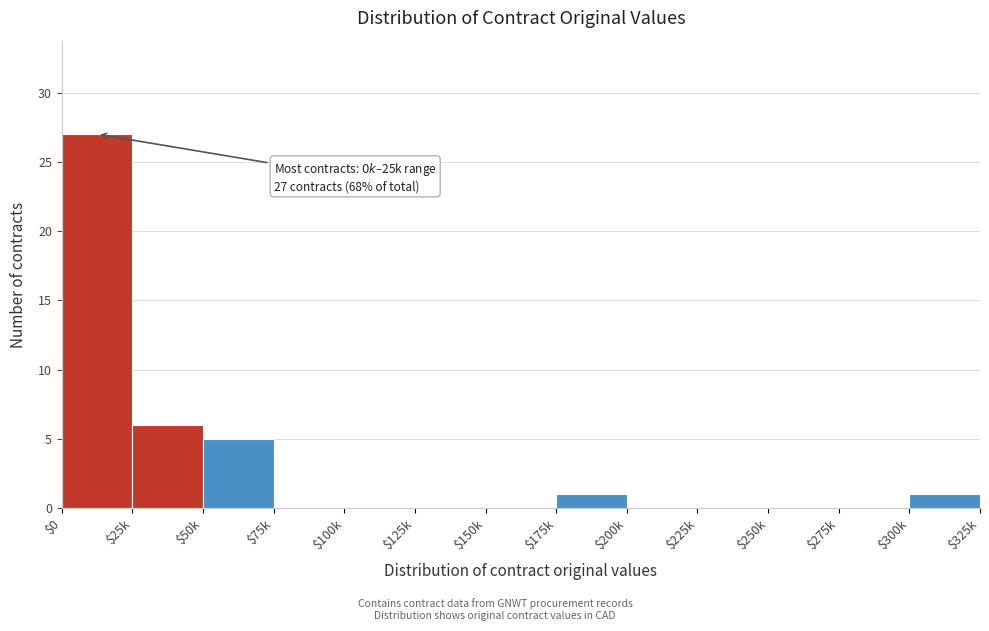

What is the sum of all values?

40